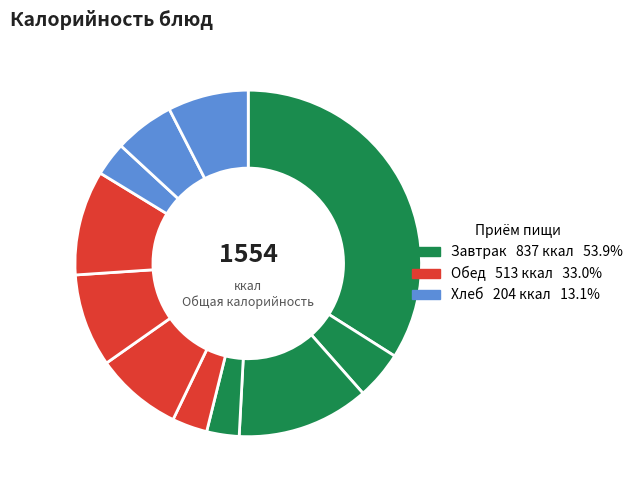

What is the smallest slice in the pie chart?

Яблоки св.